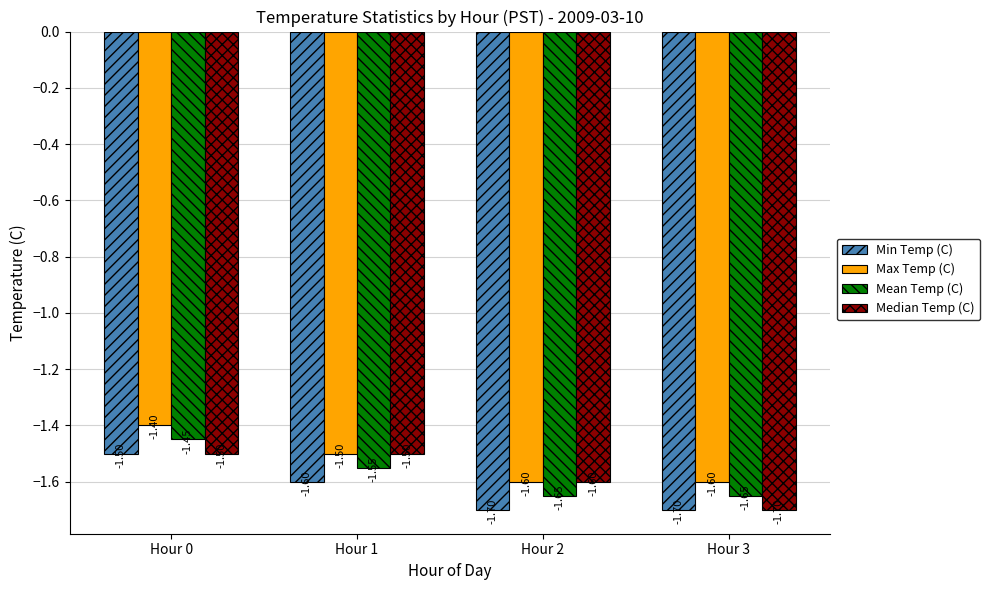

The Median Temp (C) series shows -2.6 at Hour 1. True or false?

False